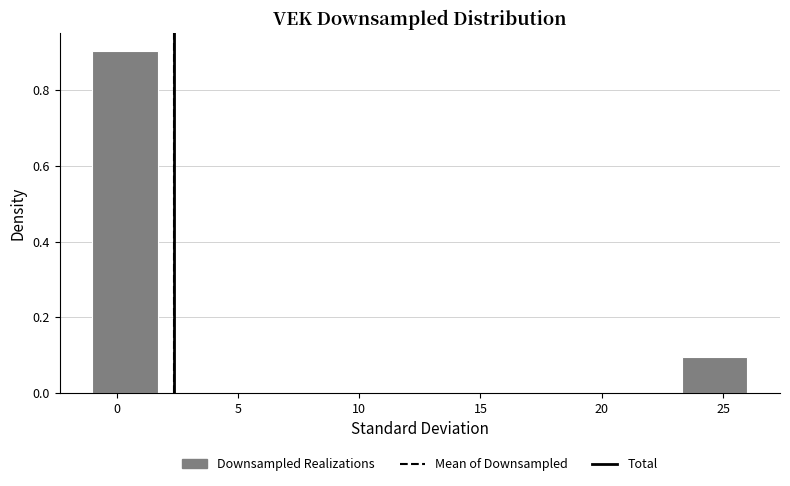

Reading left to right, list every bar in this chart as the range it spans on the x-axis followed by its height. Neither the bar edges nor the heights are printed on the chart, so give them approximately, as read against the axes.

-1.0 to 1.7: 0.9
1.7 to 4.4: 0
4.4 to 7.1: 0
7.1 to 9.8: 0
9.8 to 12.5: 0
12.5 to 15.2: 0
15.2 to 17.9: 0
17.9 to 20.6: 0
20.6 to 23.3: 0
23.3 to 26.0: 0.1